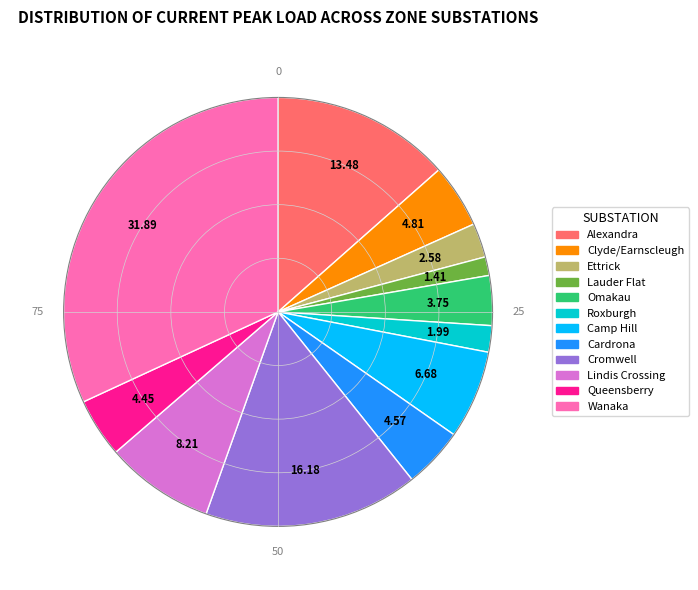

Does Camp Hill account for over 50% of the chart?

No